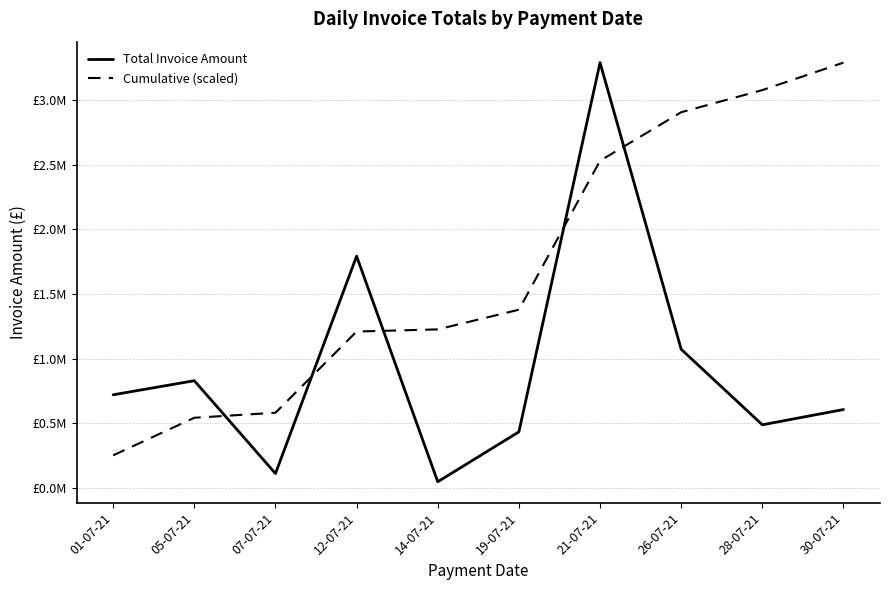

Between 05-07-21 and 26-07-21, which series saw the biggest shift?

Cumulative (scaled)